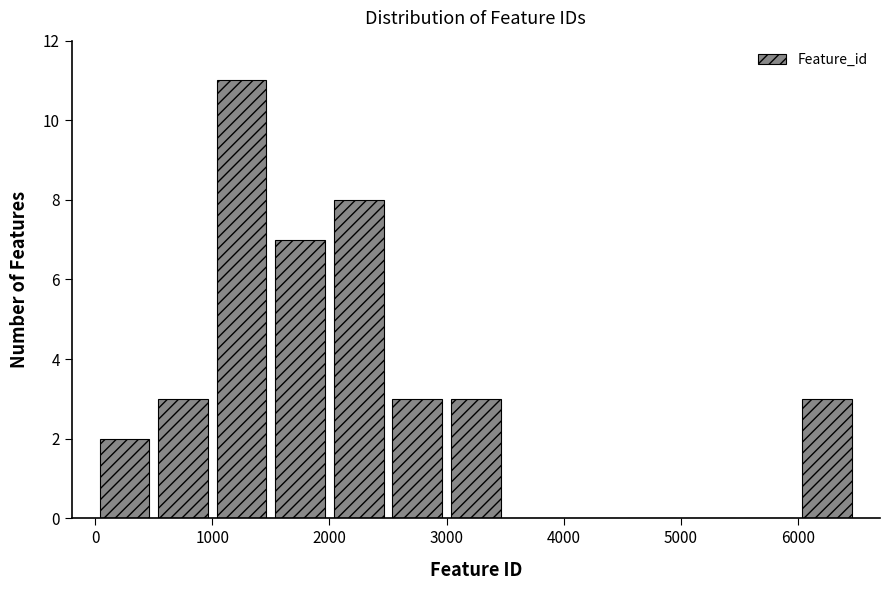

How tall is the bar that spans 2500 to 3000 on the x-axis? The values are not printed on the chart, so give them approximately, as read against the axis.

3